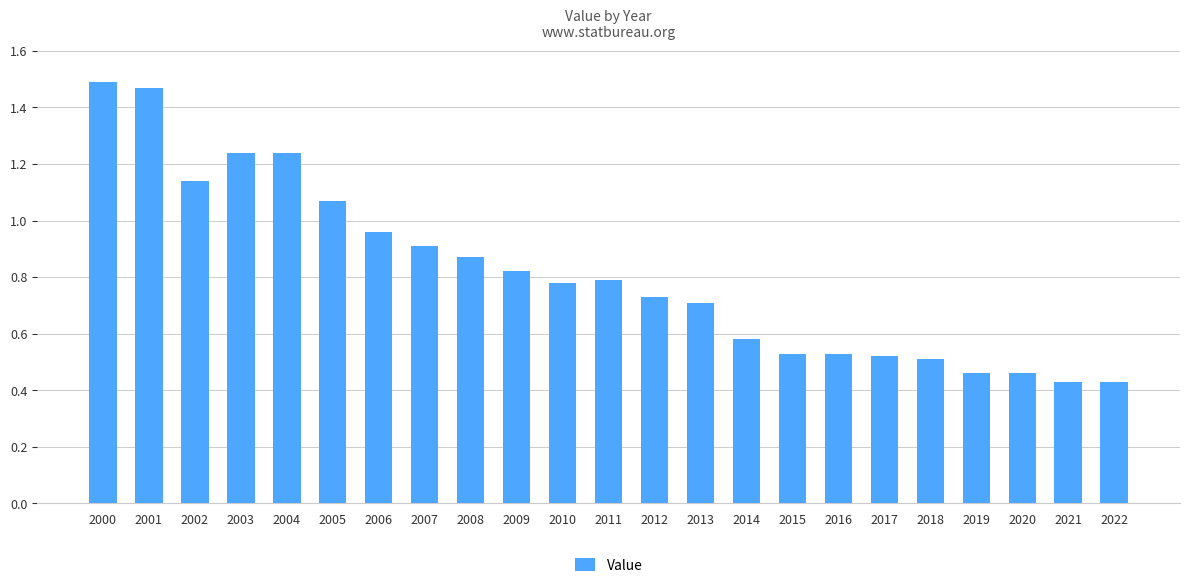

The value at 2018 is 0.5. True or false?

True